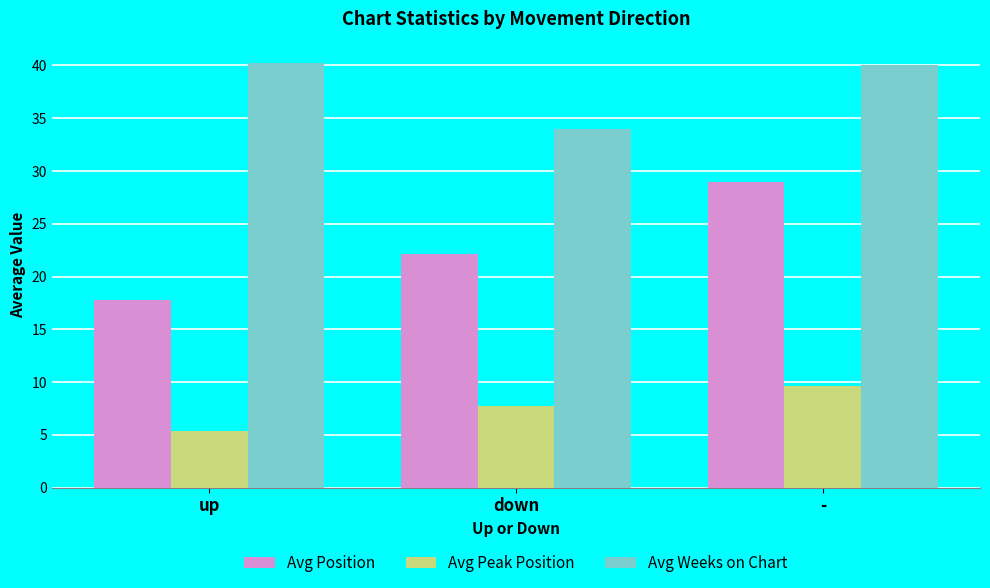

True or false: Avg Weeks on Chart has a value of 40.0 at -.

True